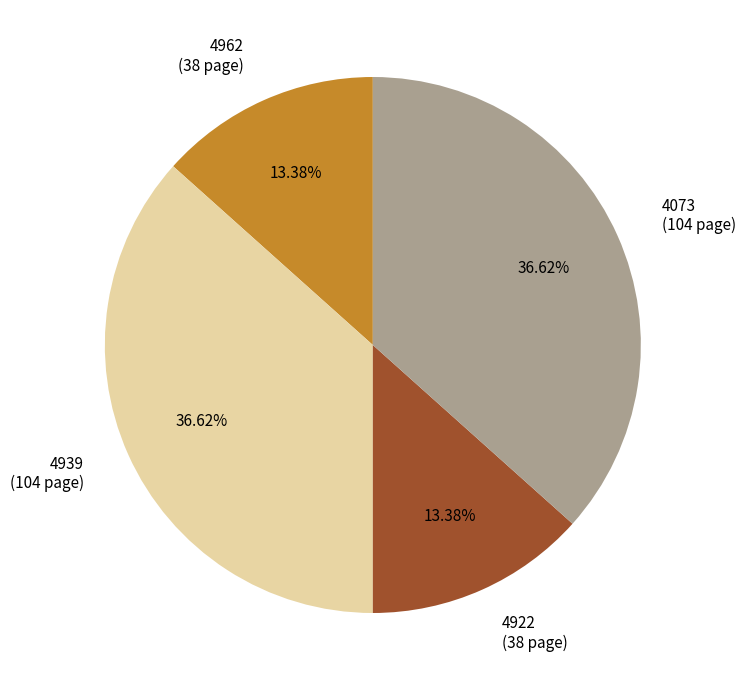

Count the number of slices in the pie.

4